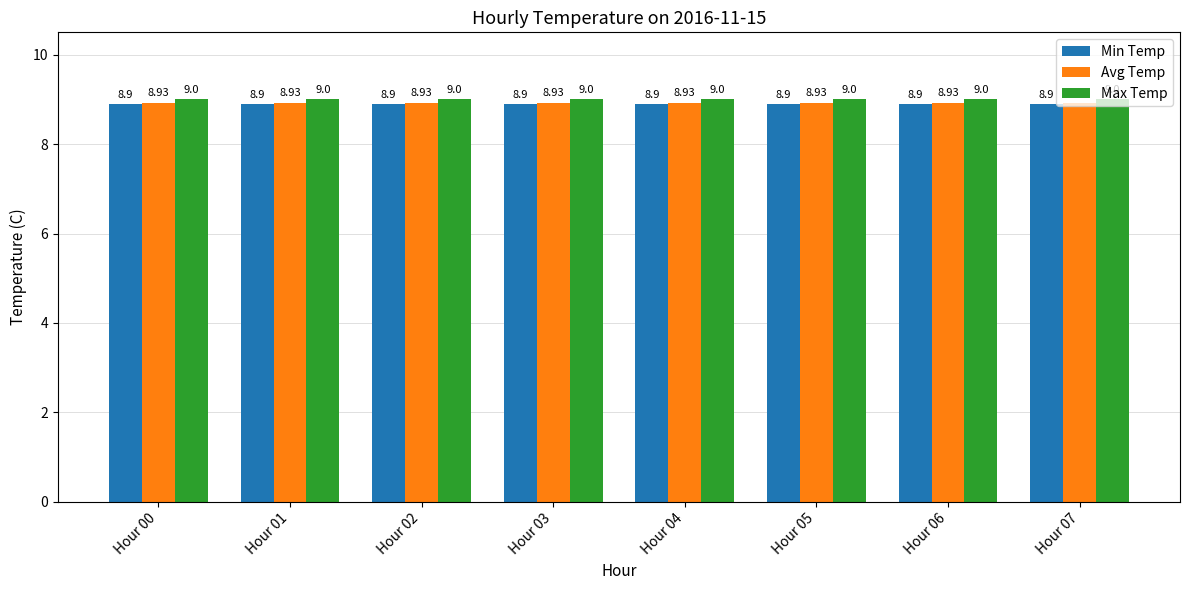

How many groups of bars are there?

8